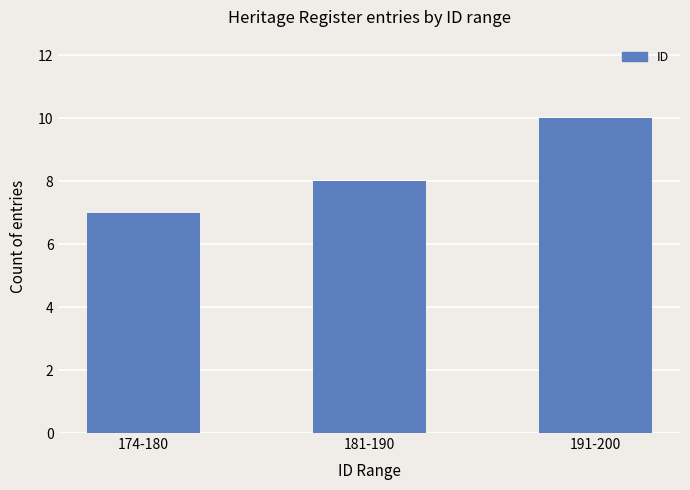

The value at 174-180 is 2. True or false?

False